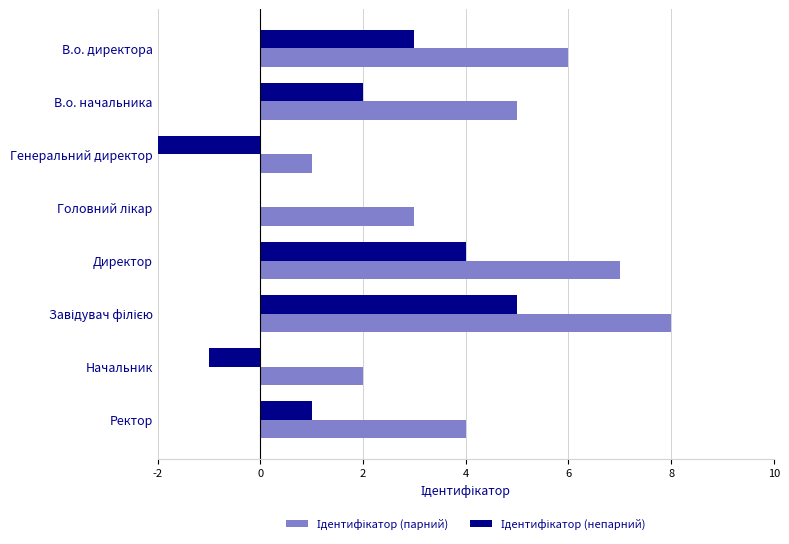

What is the total value across all series at Директор?

11